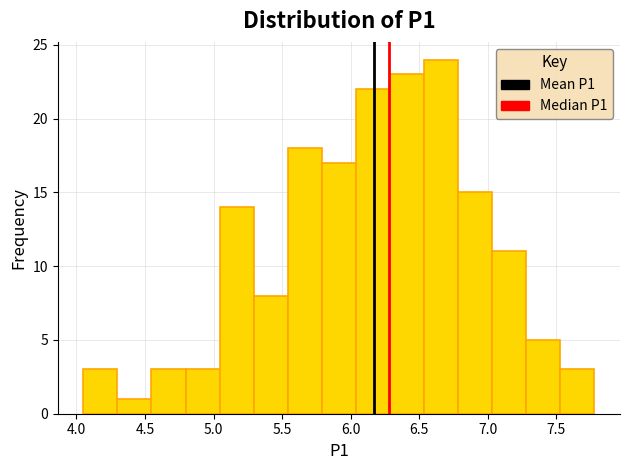

Reading left to right, transcribe this chart: for each bar, give the range it covers on the x-axis and its height. Neither the bar edges nor the heights are printed on the chart, so give them approximately, as read against the axes.

4.05 to 4.30: 3
4.30 to 4.55: 1
4.55 to 4.80: 3
4.80 to 5.05: 3
5.05 to 5.30: 14
5.30 to 5.55: 8
5.55 to 5.80: 18
5.80 to 6.05: 17
6.05 to 6.30: 22
6.30 to 6.55: 23
6.55 to 6.80: 24
6.80 to 7.05: 15
7.05 to 7.30: 11
7.30 to 7.55: 5
7.55 to 7.80: 3